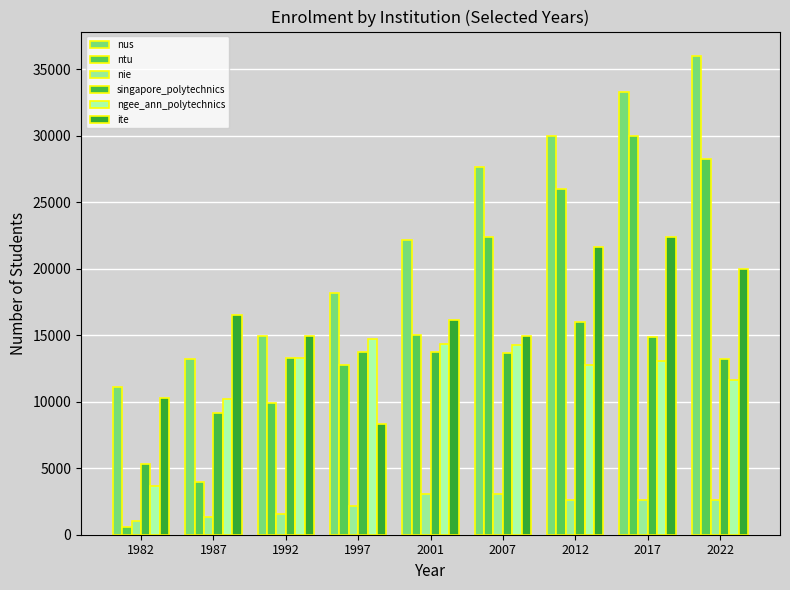

What is the difference between the maximum and minimum values in the ngee_ann_polytechnics series?

11100